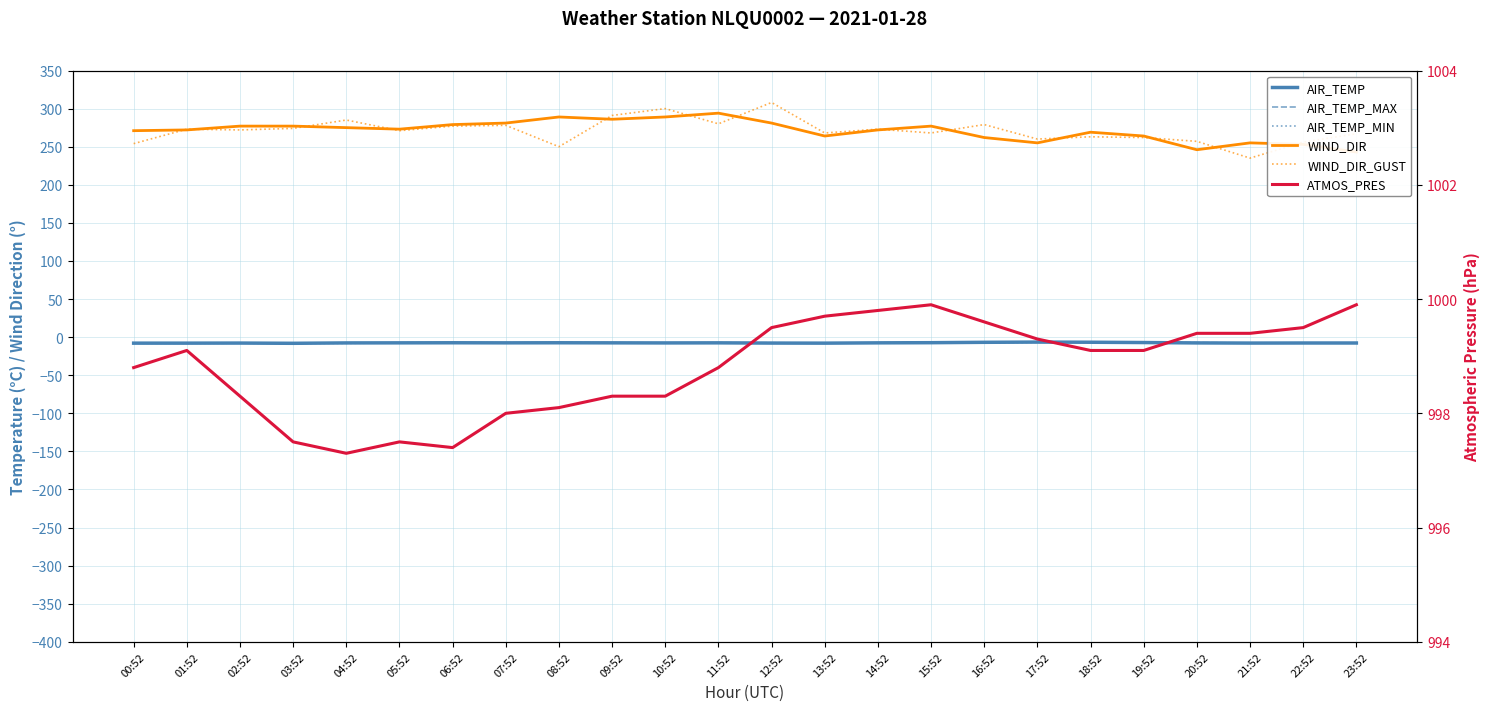

Which series has the largest total across all categories?

ATMOS_PRES